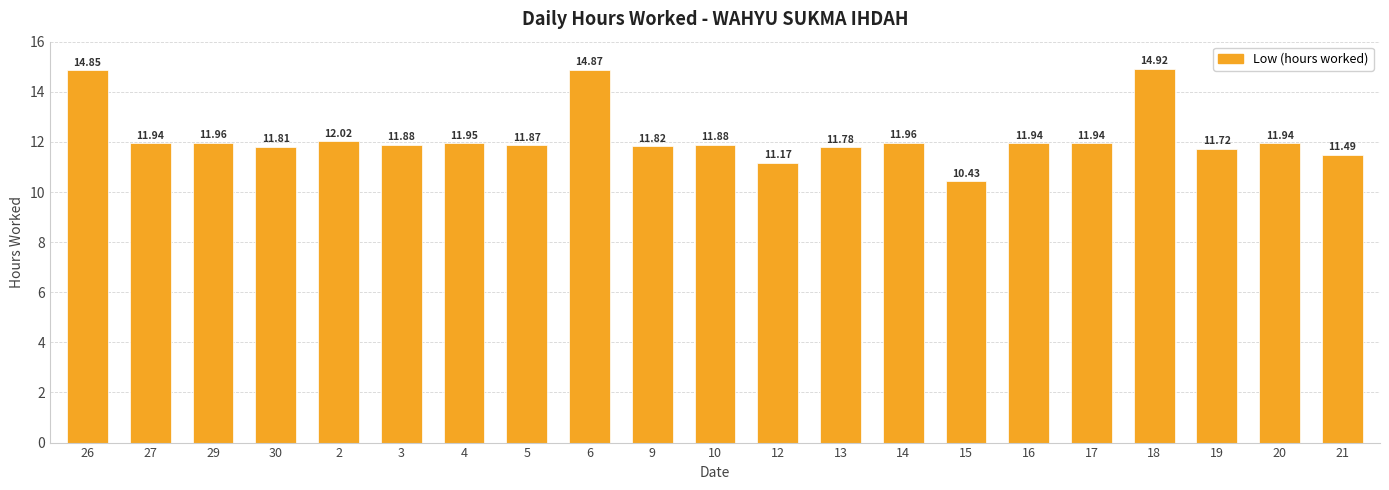

Between 12 and 15, which is larger?

12